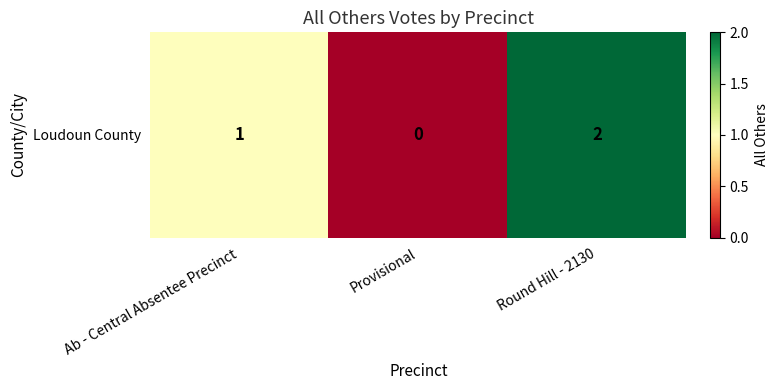

Which category has the highest value across all series?

Round Hill - 2130